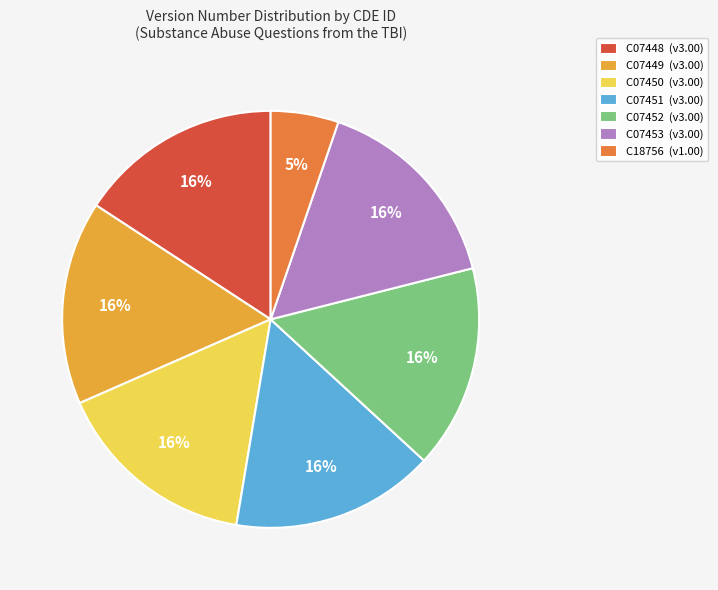

How many slices are in this pie chart?

7